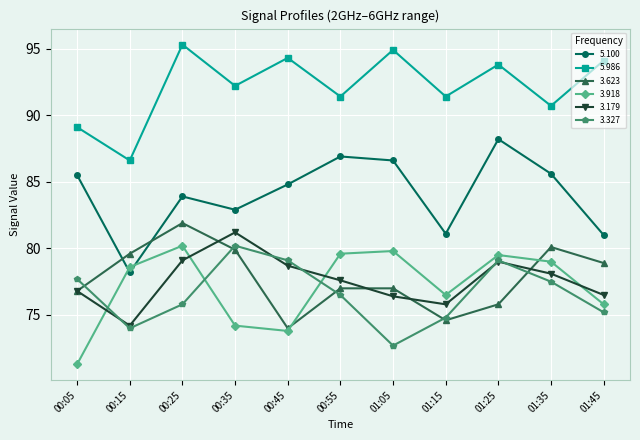

What is the minimum value for 3.623?

74.0